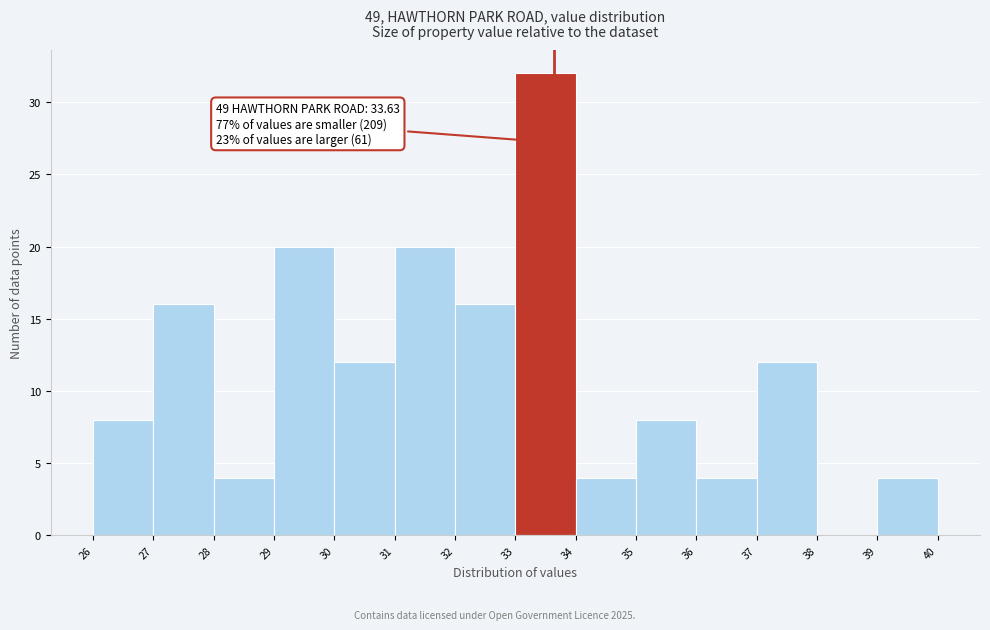

Which range on the x-axis has the tallest bar?

33 to 34